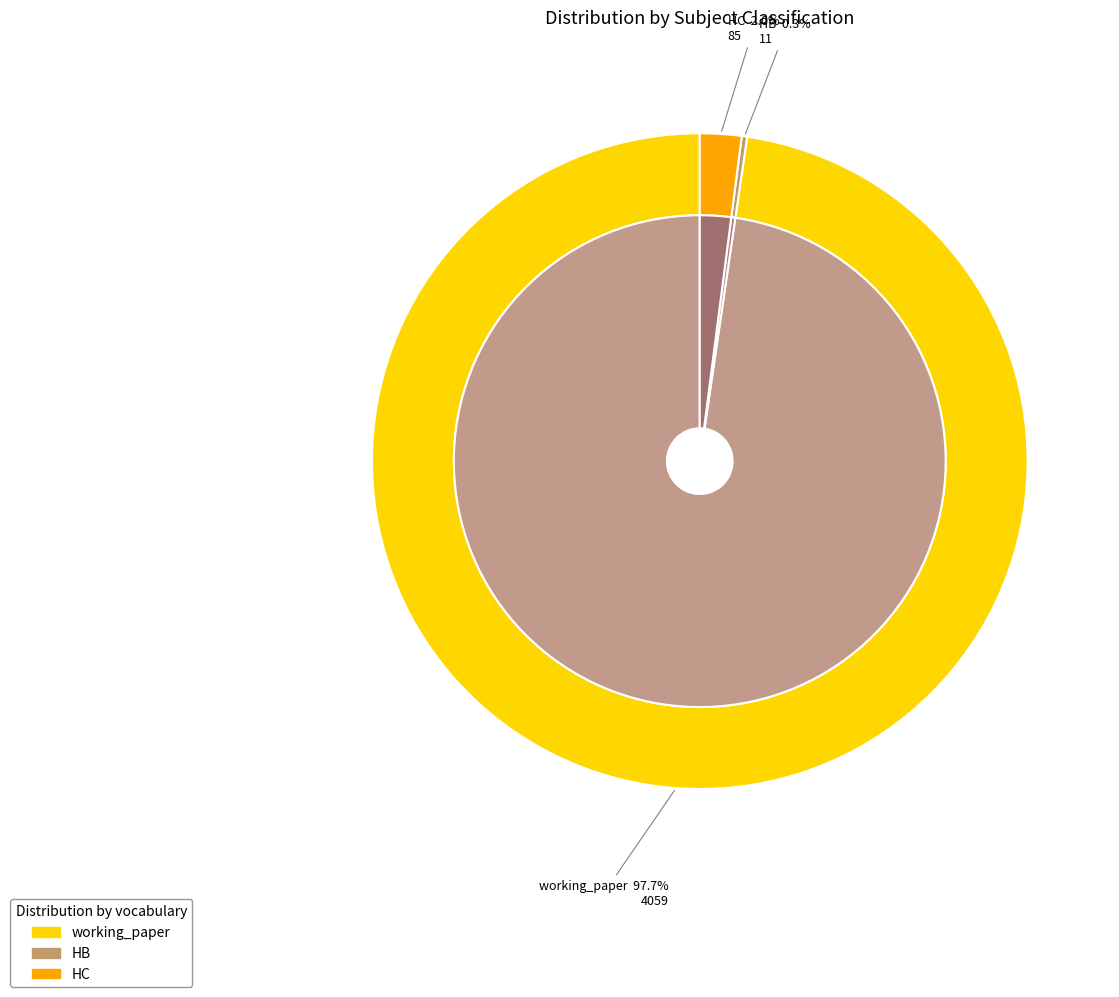

To the nearest percent, what percentage of the pie is HC?

2%